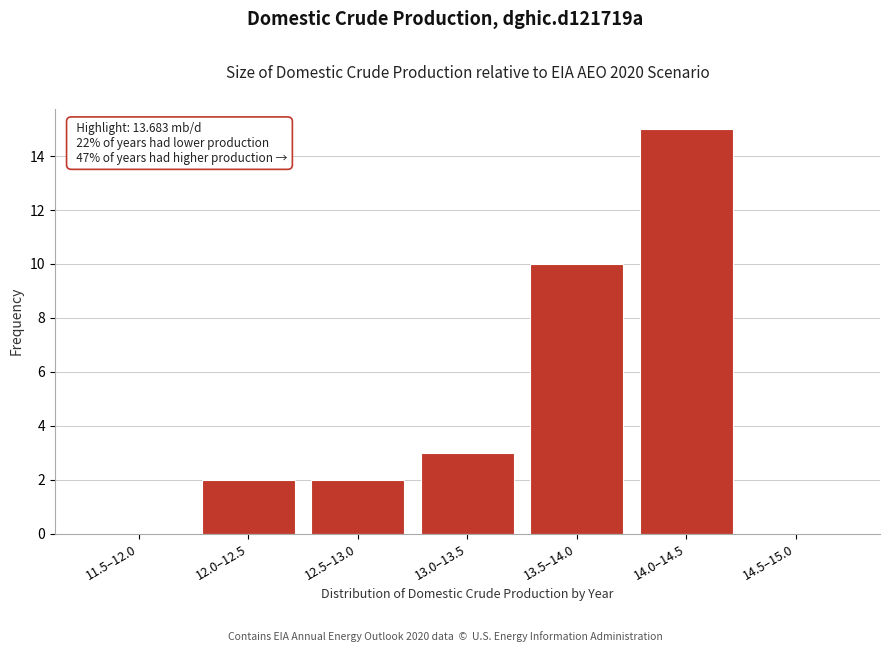

Reading left to right, extract all data points from this chart.

11.5–12.0=0	12.0–12.5=2	12.5–13.0=2	13.0–13.5=3	13.5–14.0=10	14.0–14.5=15	14.5–15.0=0